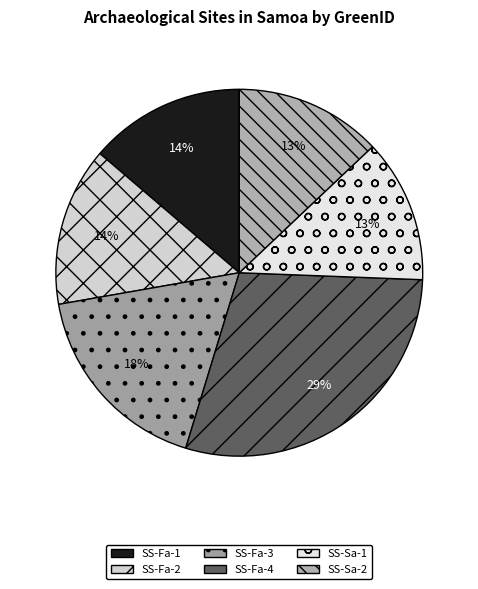

What is the largest slice in the pie chart?

SS-Fa-4